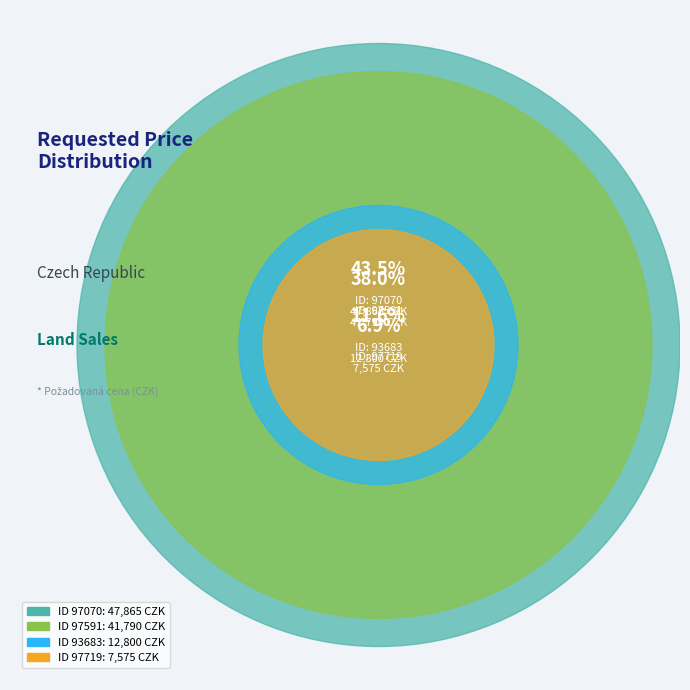

What percentage is the 93683 slice, to the nearest percent?

12%